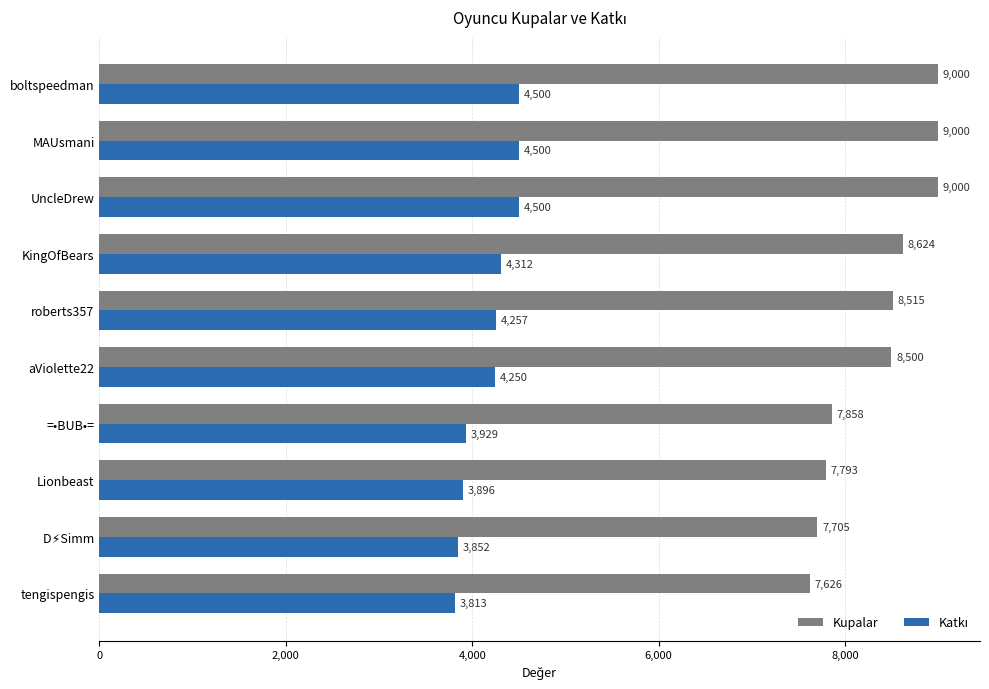

Which series has the largest range (max minus min)?

Kupalar